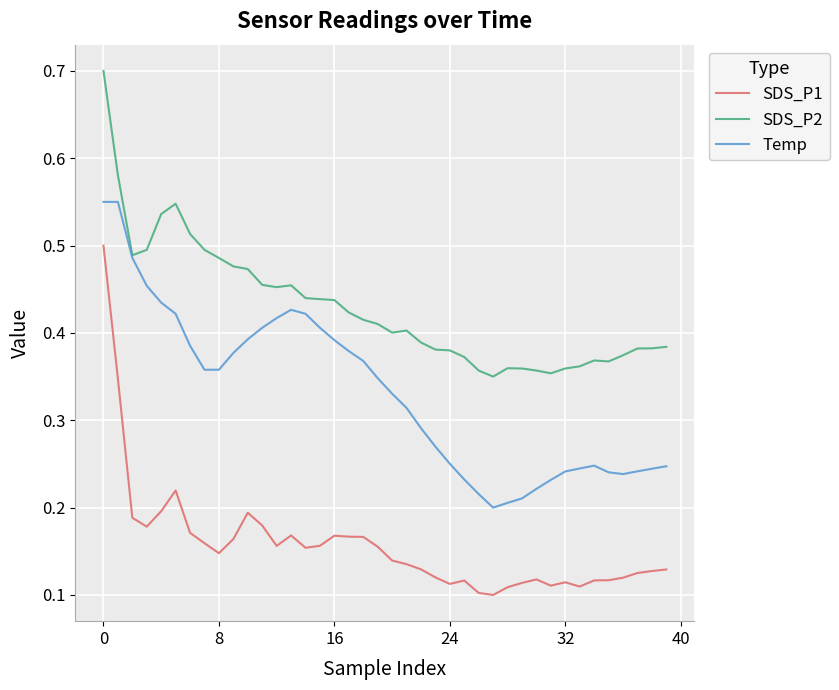

Does the chart display data point markers on the line(s)?

No